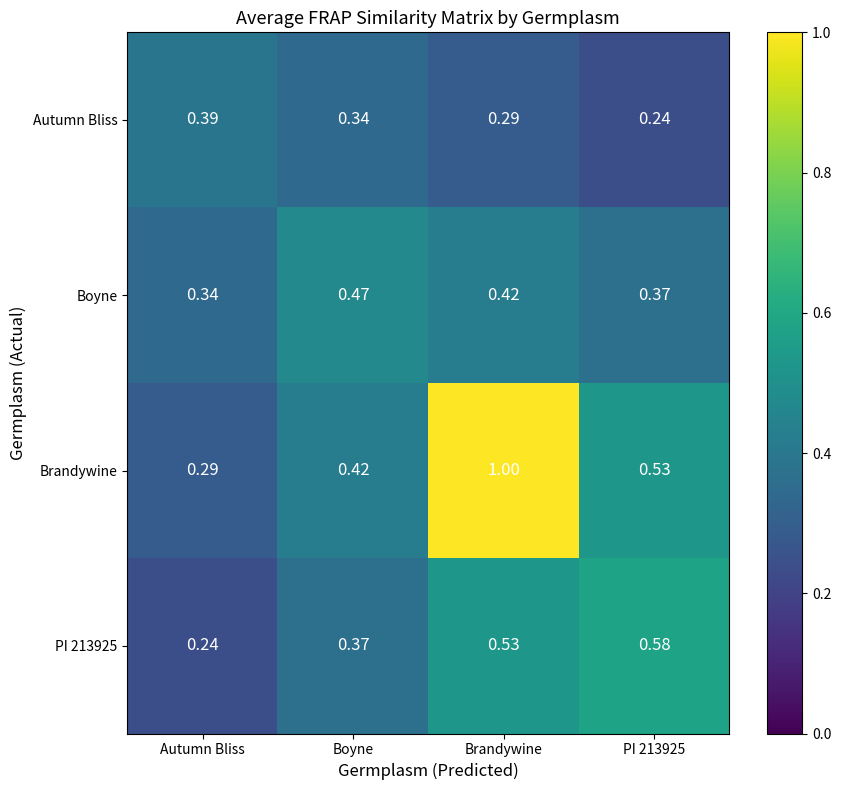

Which series changed the most between Boyne and Brandywine?

Brandywine